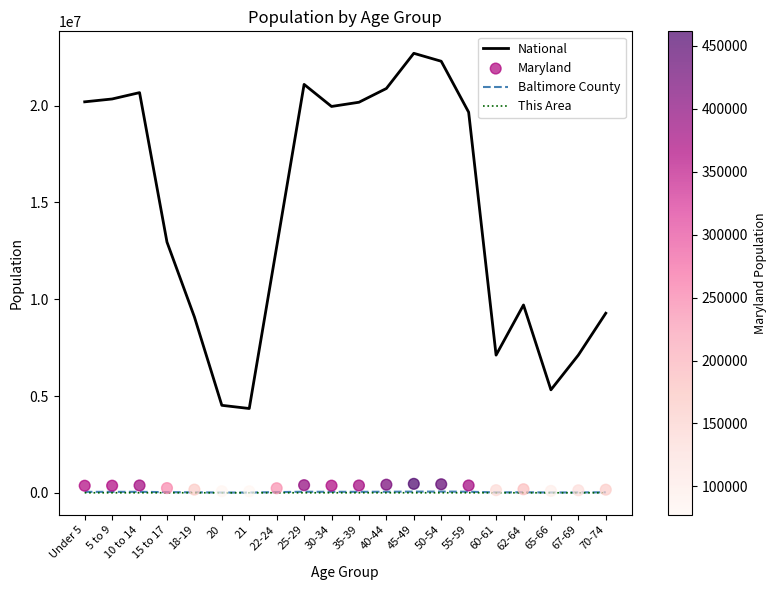

What are all the series names shown in the legend?

National, Baltimore County, This Area, Maryland